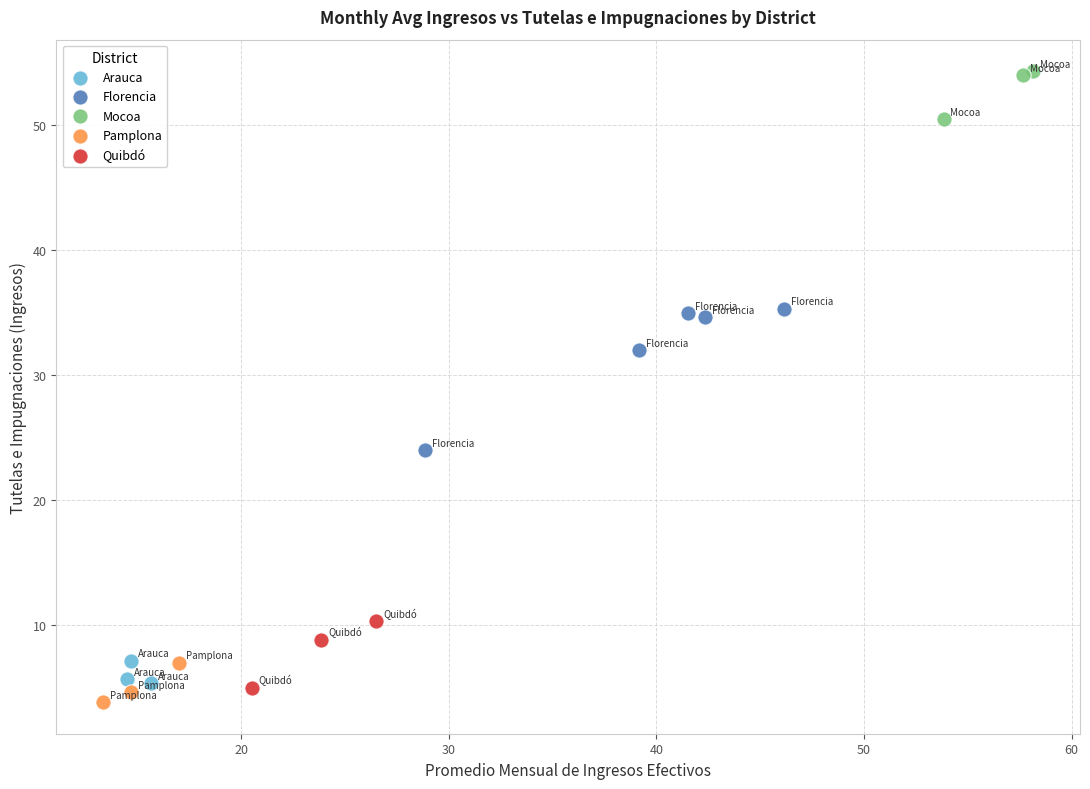

Which series reaches the minimum Y coordinate?

Pamplona